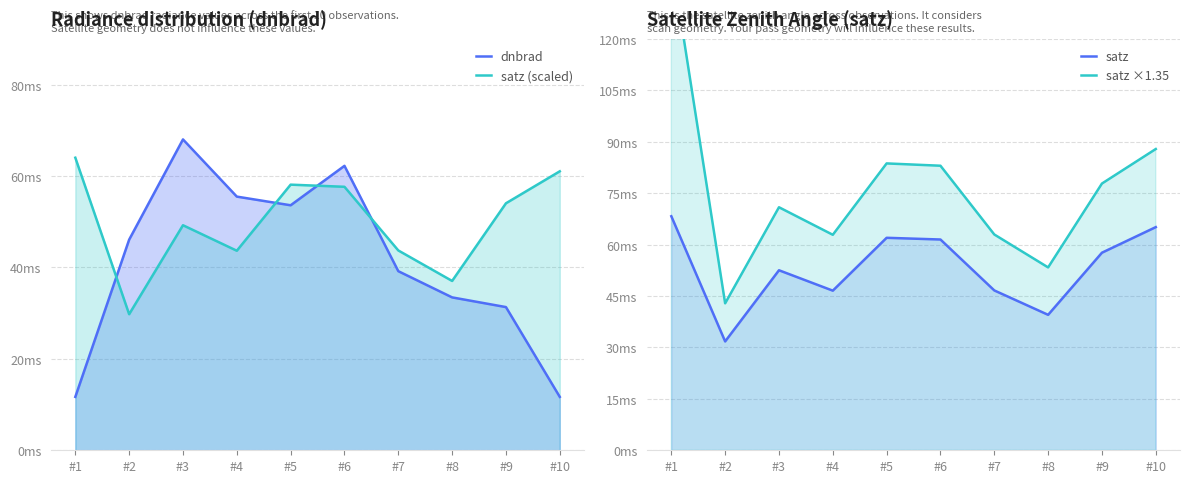

Where is the first local minimum for satz?

#2